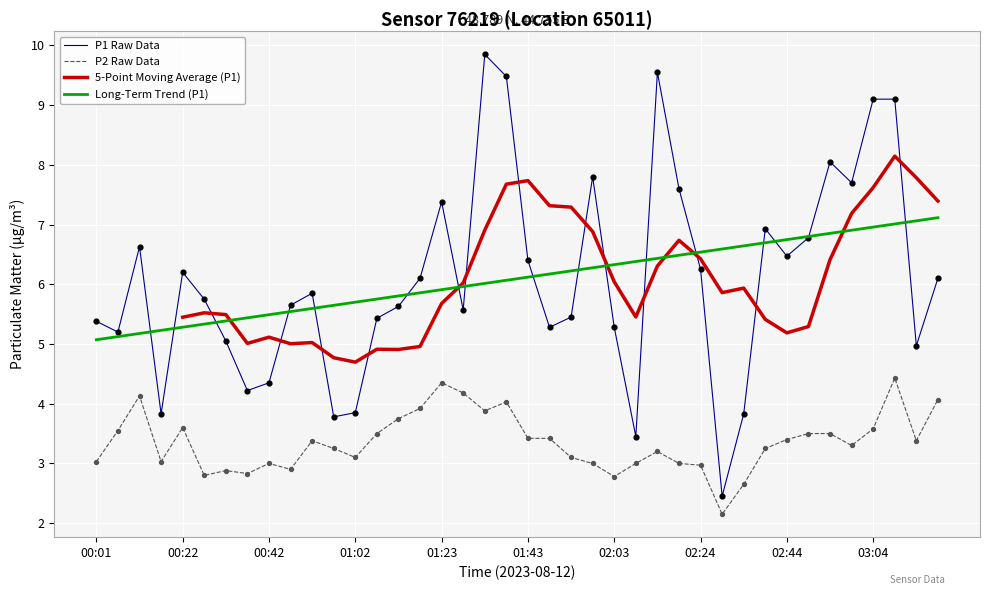

Which series reaches the maximum Y coordinate?

P1 Raw Data